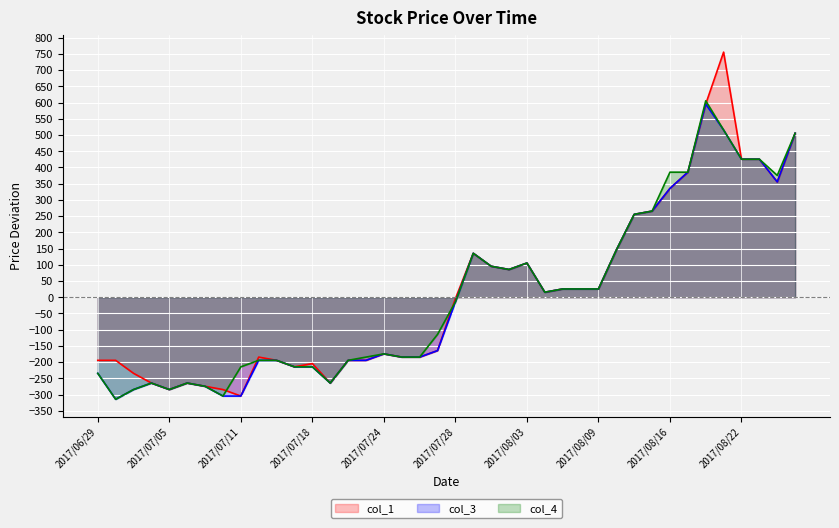

How many positive values does the col_4 series have?

19